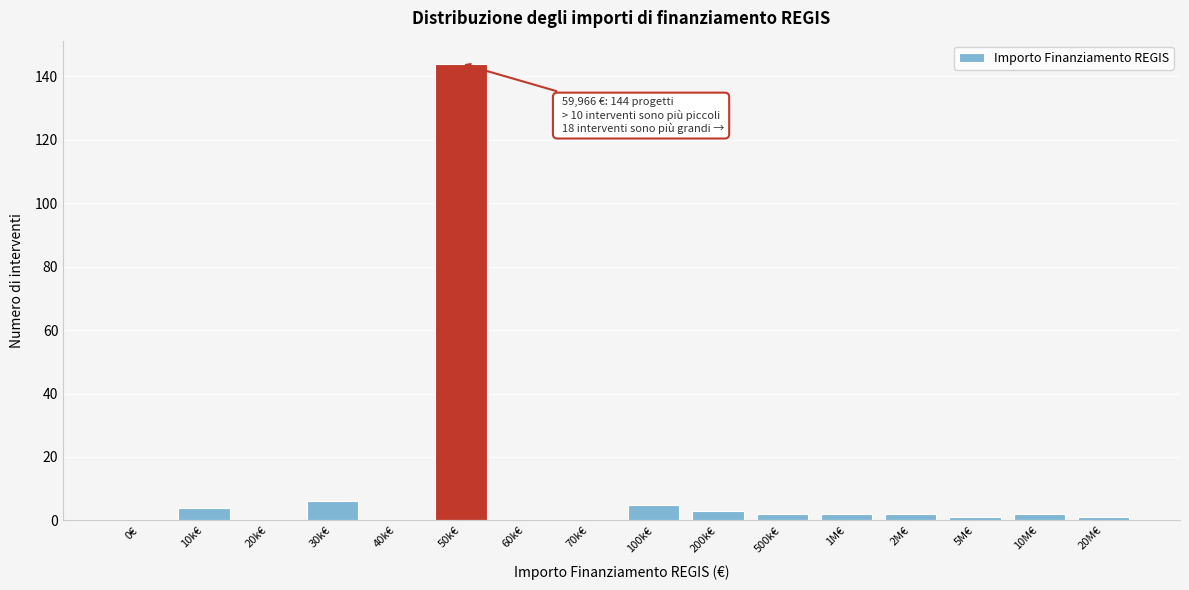

Reading right to left, transcribe all the data shown in this chart.

20M€=1	10M€=2	5M€=1	2M€=2	1M€=2	500k€=2	200k€=3	100k€=5	70k€=0	60k€=0	50k€=144	40k€=0	30k€=6	20k€=0	10k€=4	0€=0